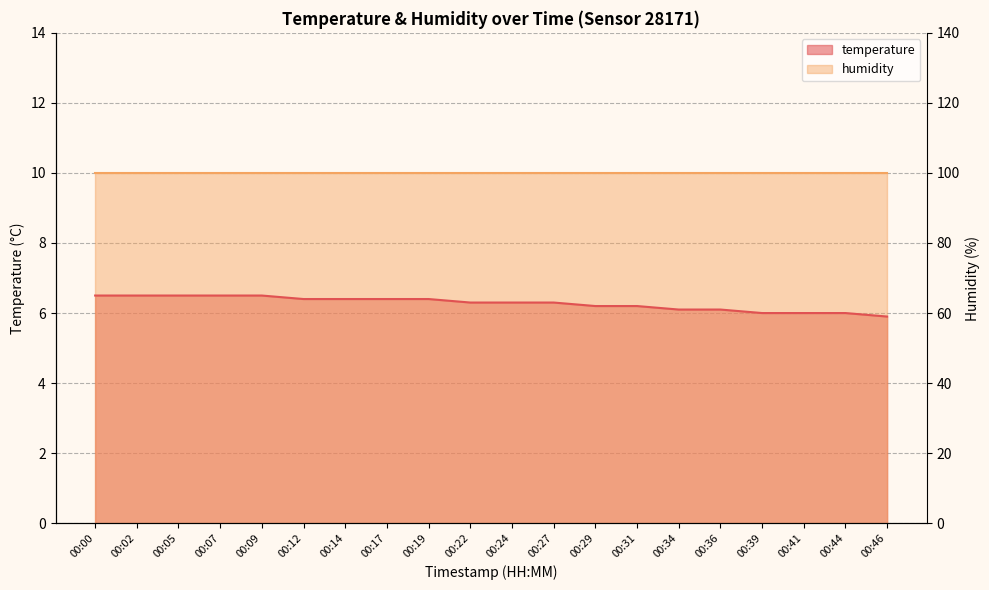

How many values exceed 6?

16